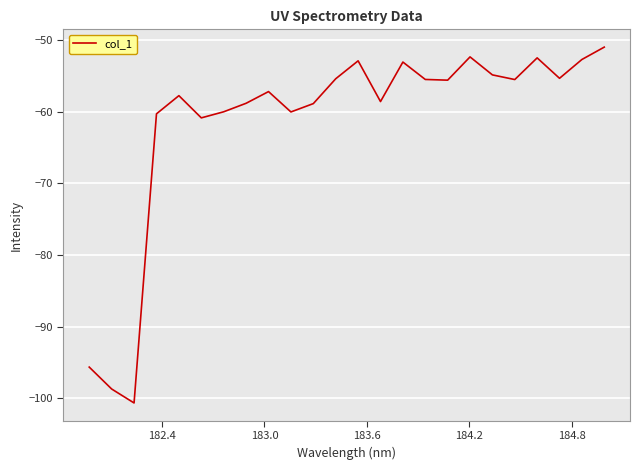

What is the greatest value displayed?

-51.0